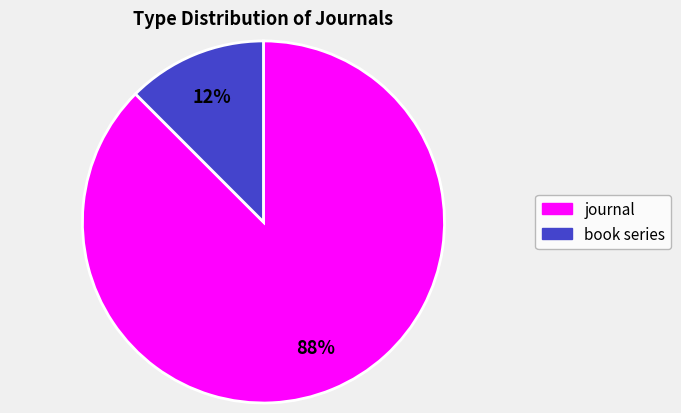

Does book series represent more than half of the total?

No